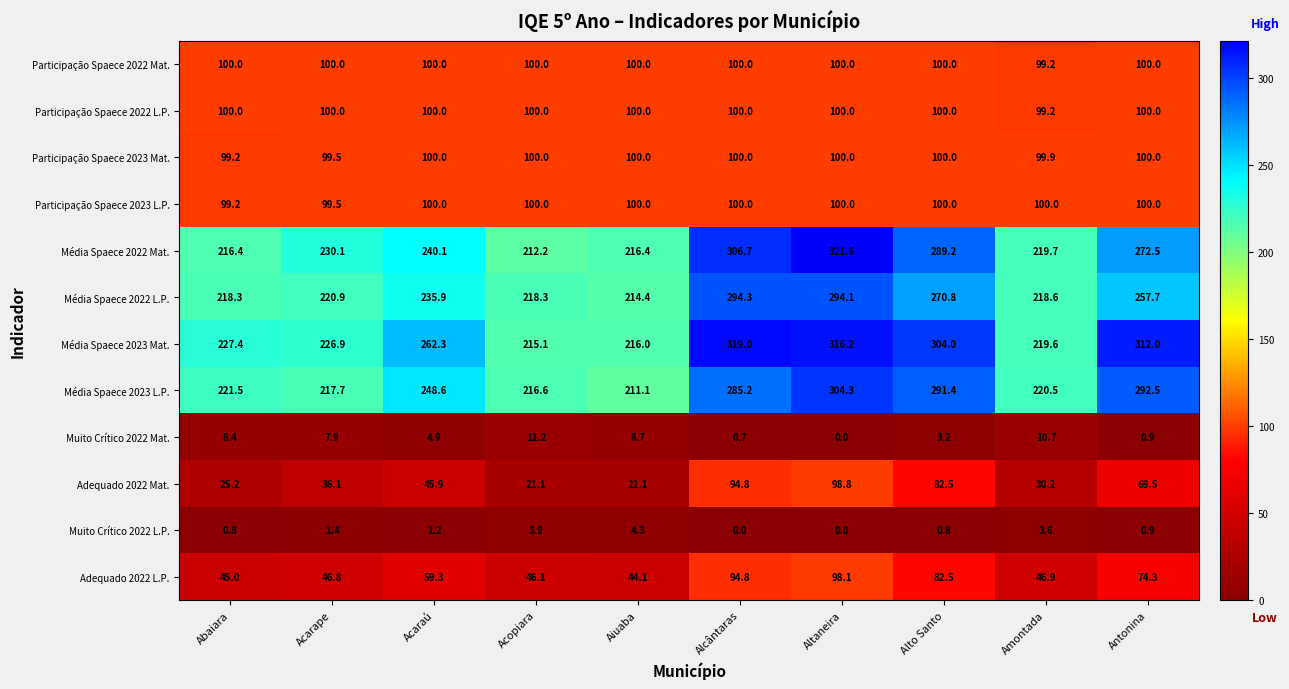

What is the difference between the Muito Crítico 2022 Mat. values at Acaraú and Amontada?

5.8